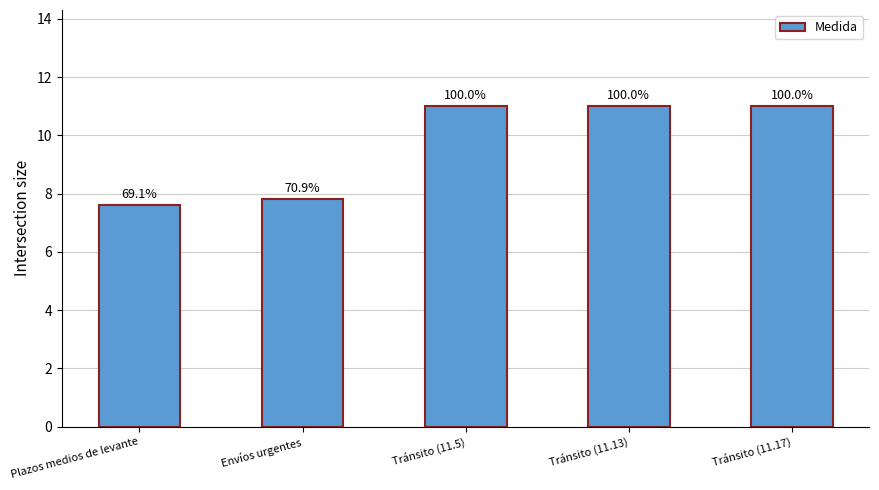

At which label is the value closest to 9?

Envíos urgentes